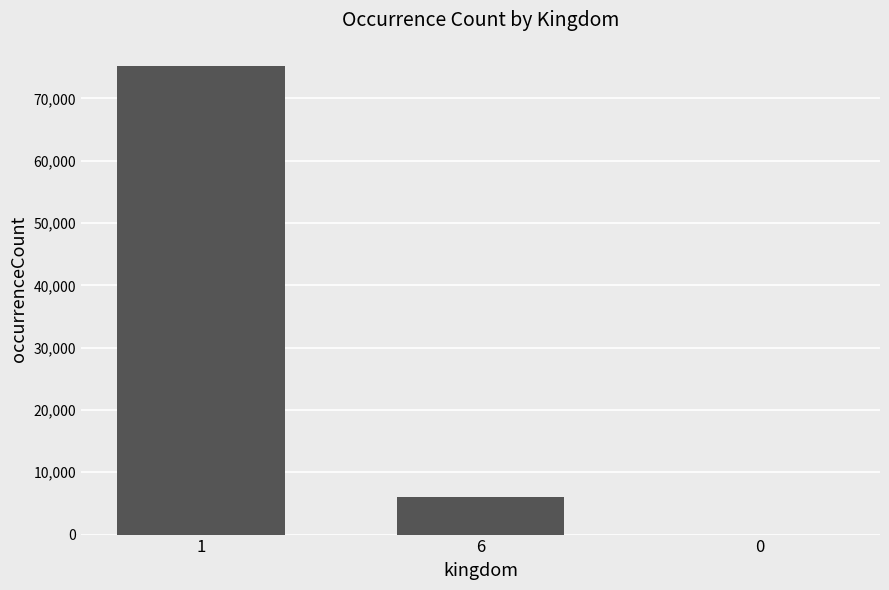

Is it true that the value at 1 is 24403?

False